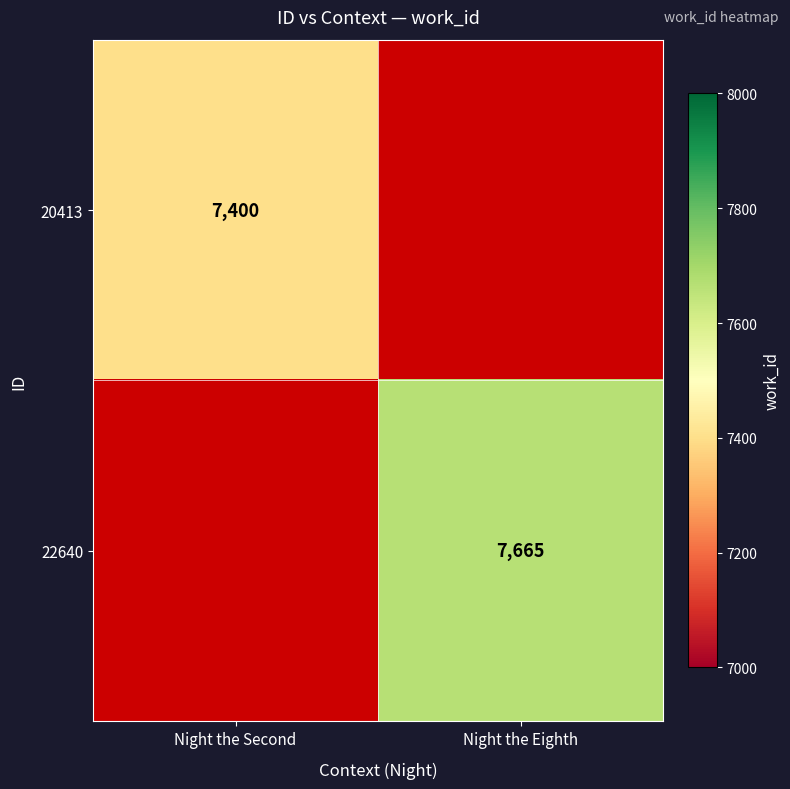

True or false: 22640 has a value of 2881 at Night the Eighth.

False